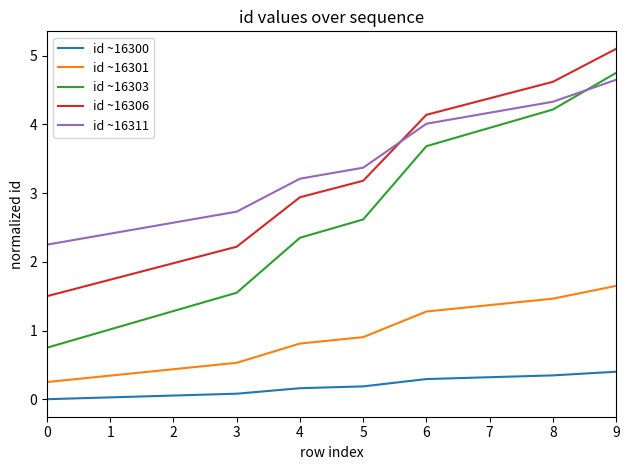

What is the maximum value for id ~16311?

4.7